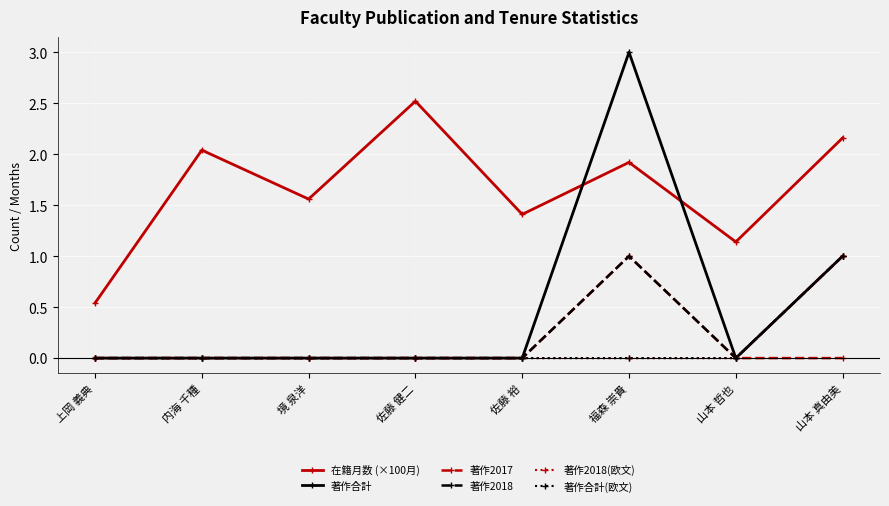

Does the chart have visible grid lines?

Yes